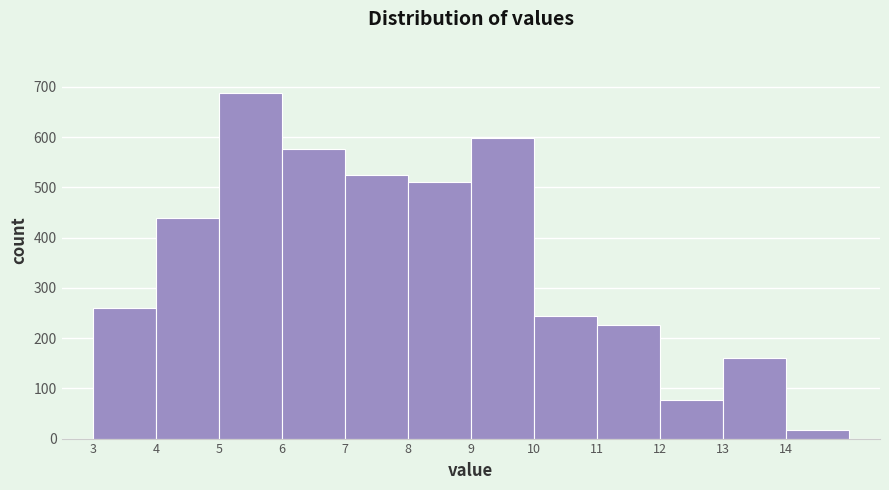

Reading left to right, list every bar in this chart as the range it spans on the x-axis followed by its height. The values are not printed on the chart, so give them approximately, as read against the axis.

3 to 4: 260
4 to 5: 440
5 to 6: 690
6 to 7: 580
7 to 8: 520
8 to 9: 510
9 to 10: 600
10 to 11: 240
11 to 12: 230
12 to 13: 80
13 to 14: 160
14 to 15: 20